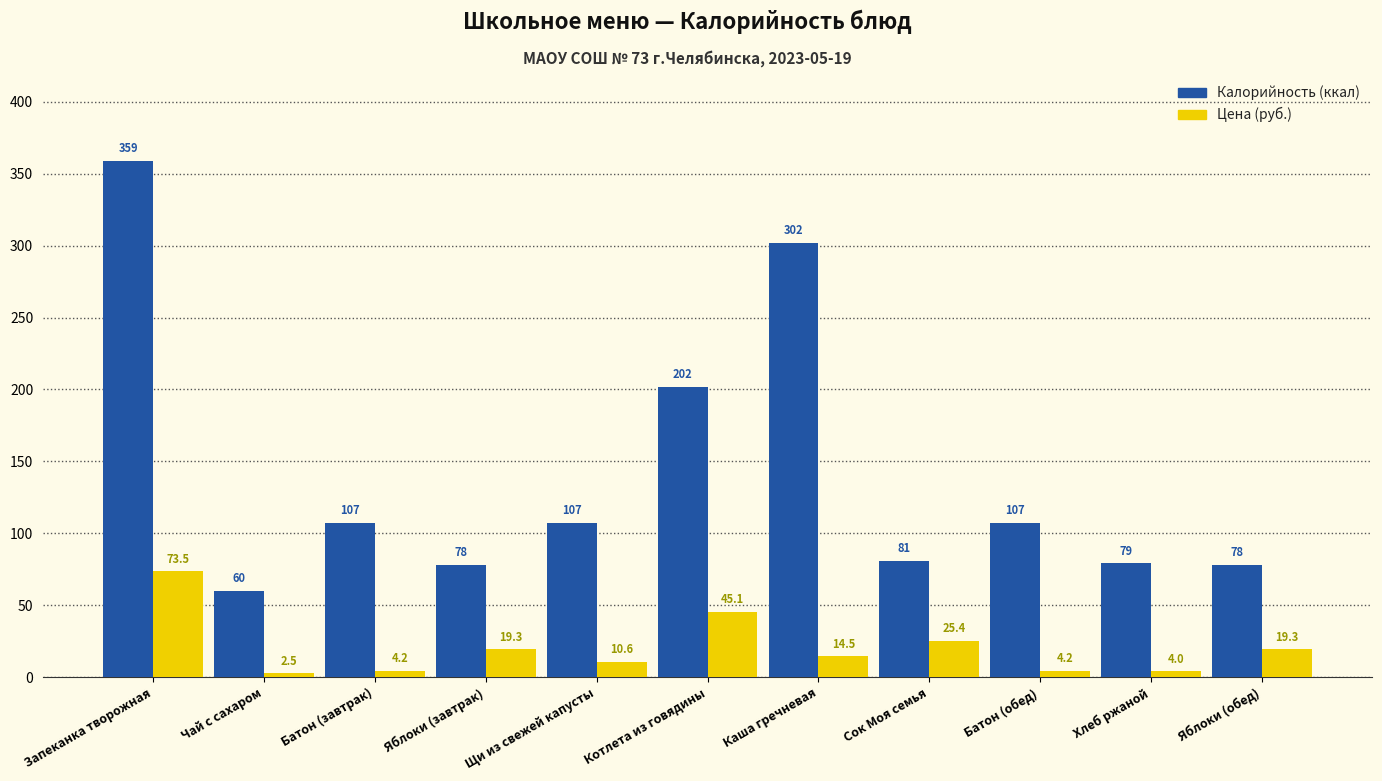

How many data points in Цена (руб.) are above 14?

6